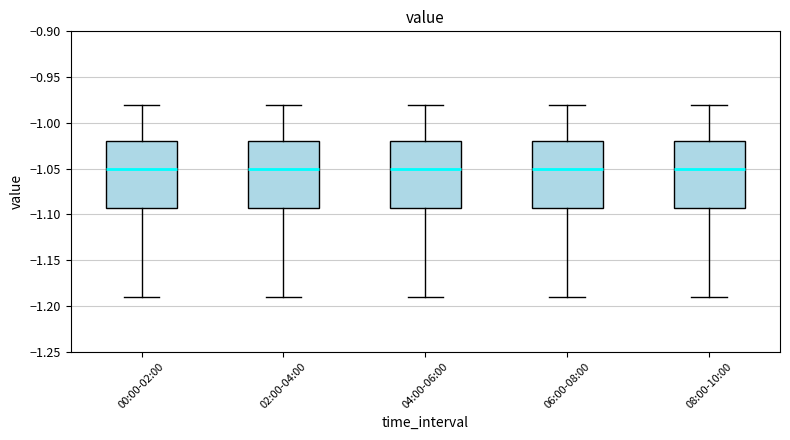

Where does the median line of the box for 02:00-04:00 sit on the y-axis? The values are not printed on the chart, so give them approximately, as read against the axis.

-1.05